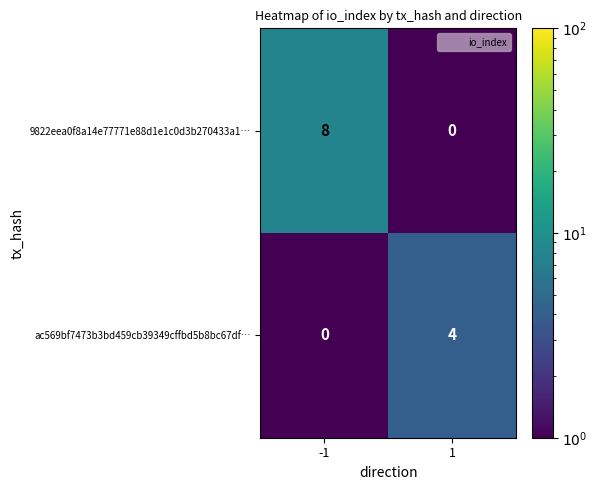

At how many categories does at least one series exceed 2?

2